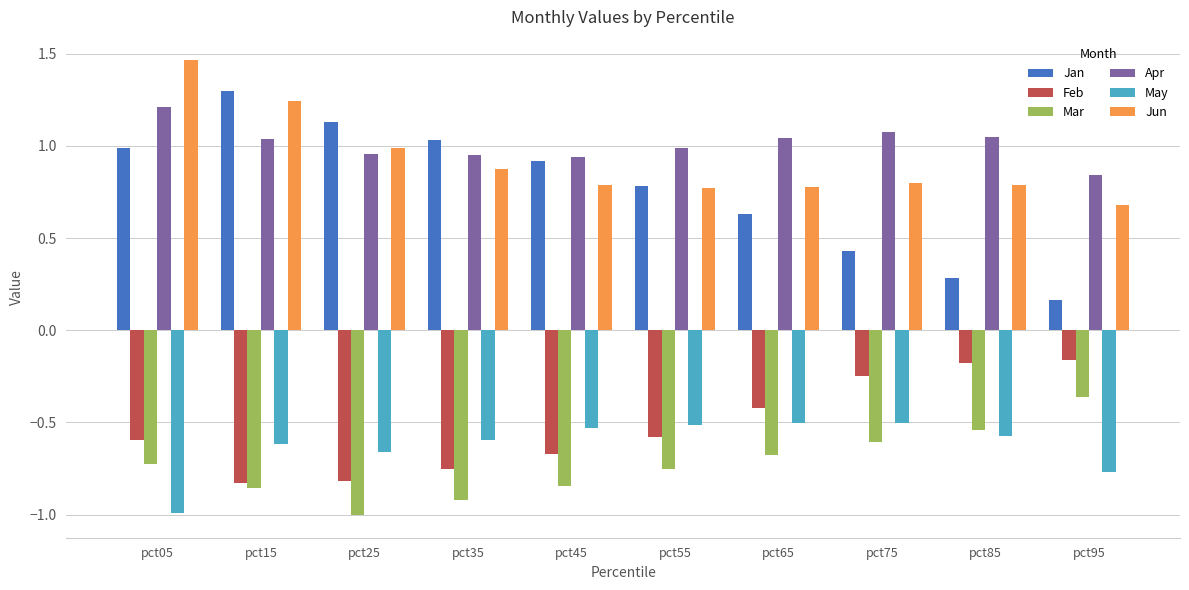

Which series has the largest total across all categories?

Apr